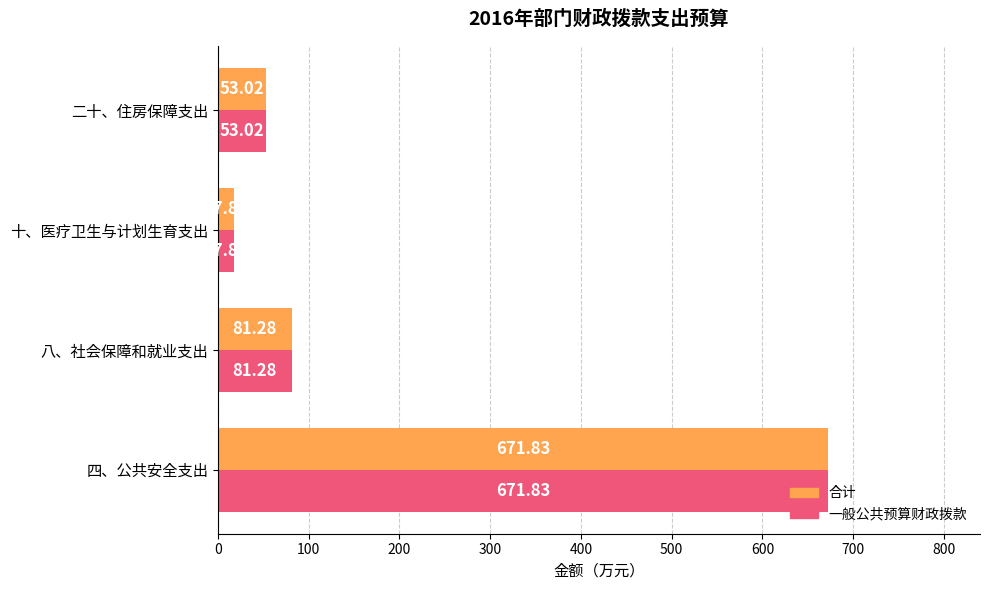

Which category has the lowest value in the 合计 series?

十、医疗卫生与计划生育支出